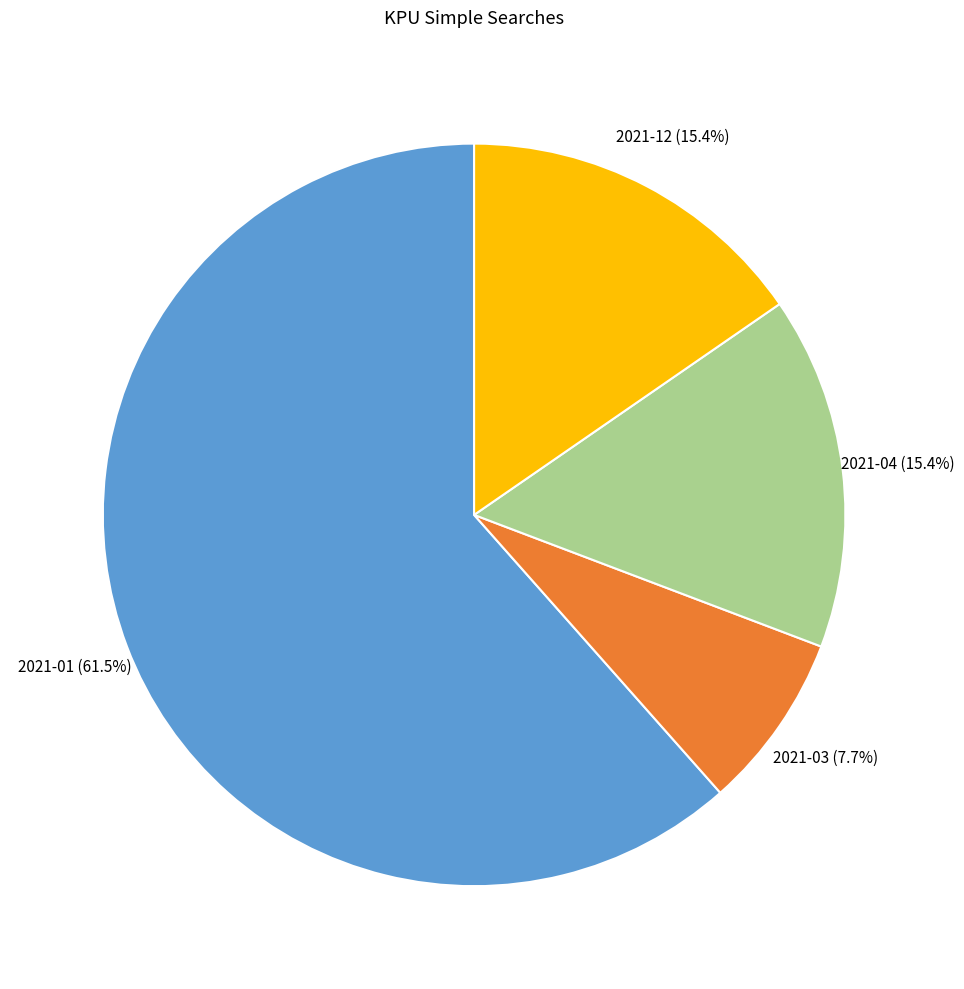

What percentage is NOT represented by 2021-04?

84.6%